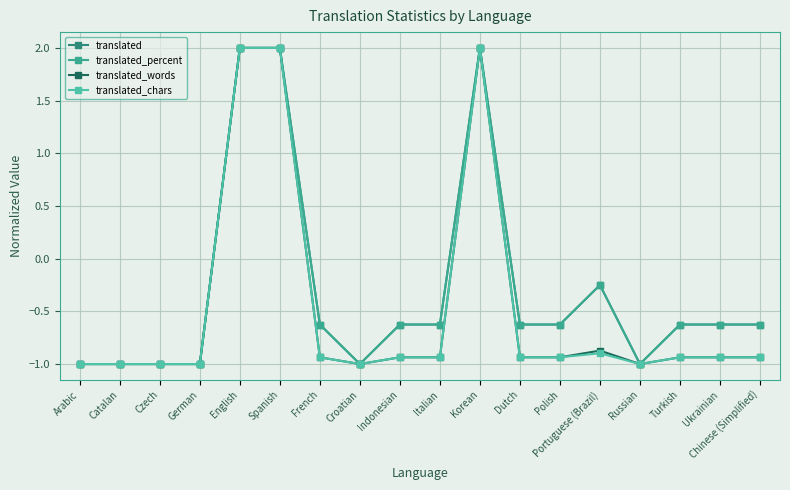

What is the difference between the translated_words values at Croatian and Chinese (Simplified)?

0.1